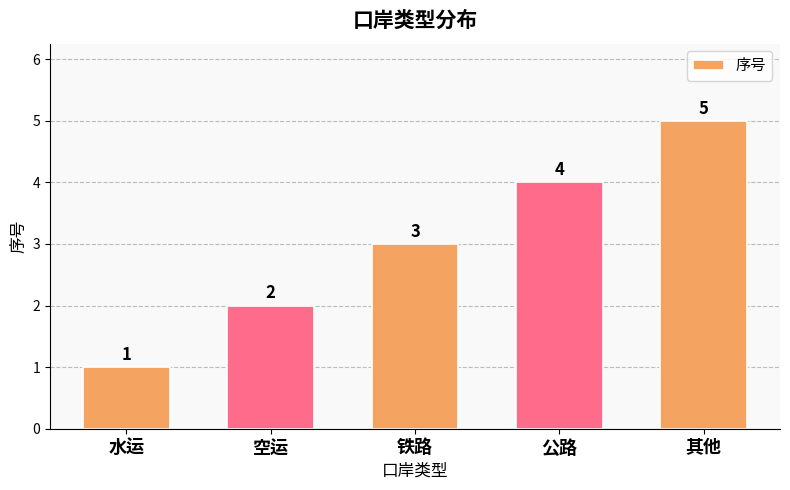

How many distinct data groups are displayed?

1